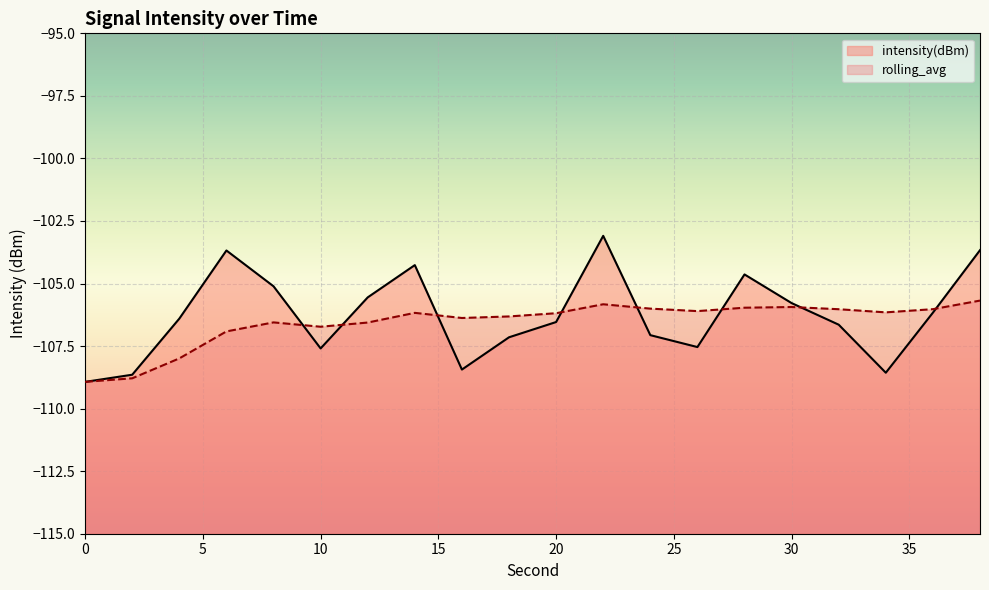

Is the value of intensity(dBm) at 24 greater than the value of rolling_avg at 18?

No